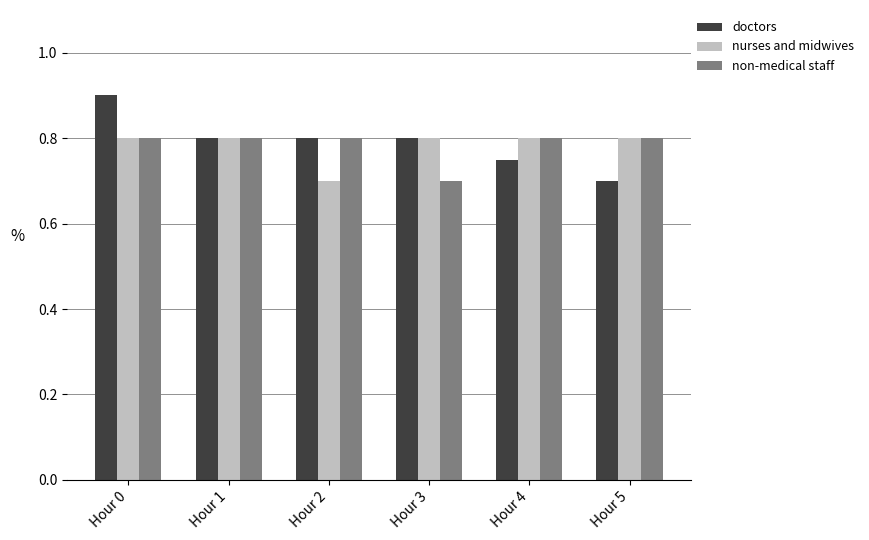

How many bars are there in each group?

3